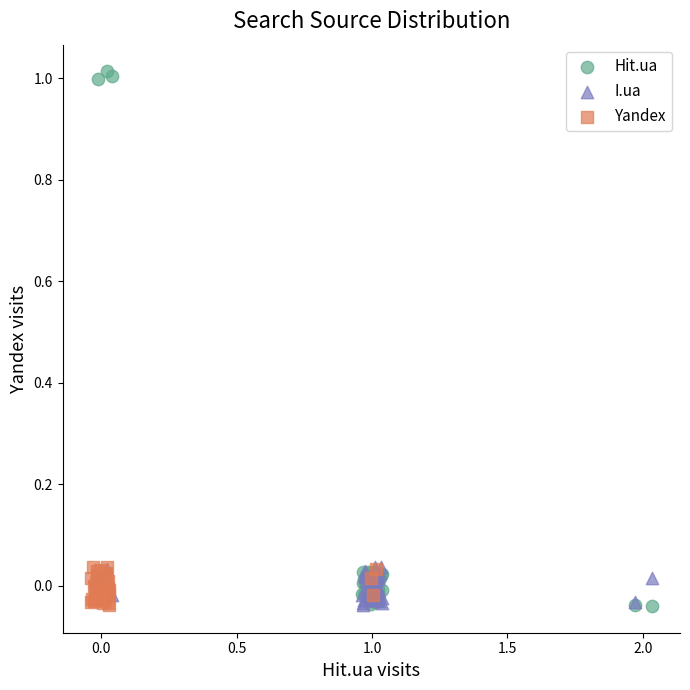

Which series has the largest Y range (max minus min)?

Hit.ua